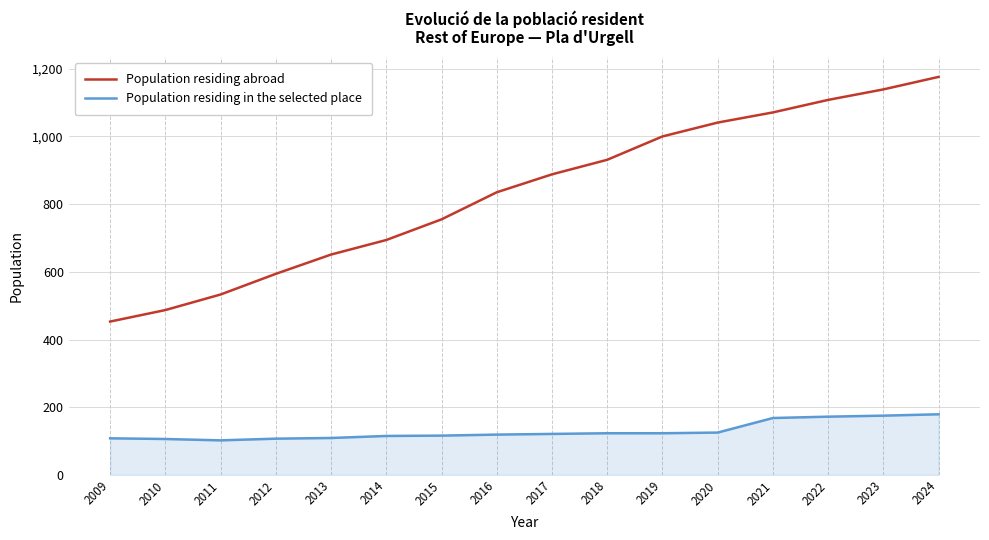

The Population residing in the selected place series shows 189 at 2014. True or false?

False